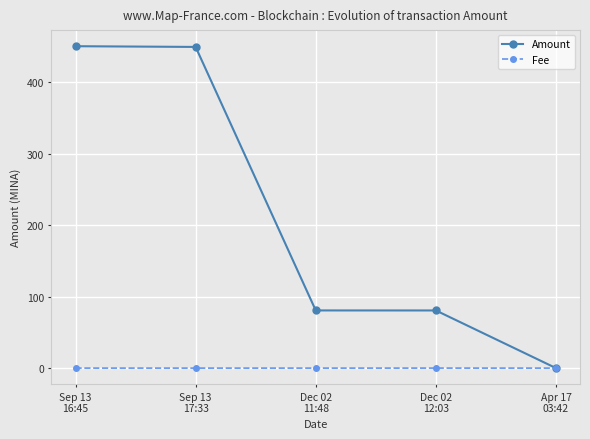

After their last crossing, which series has the higher values: Fee or Amount?

Fee